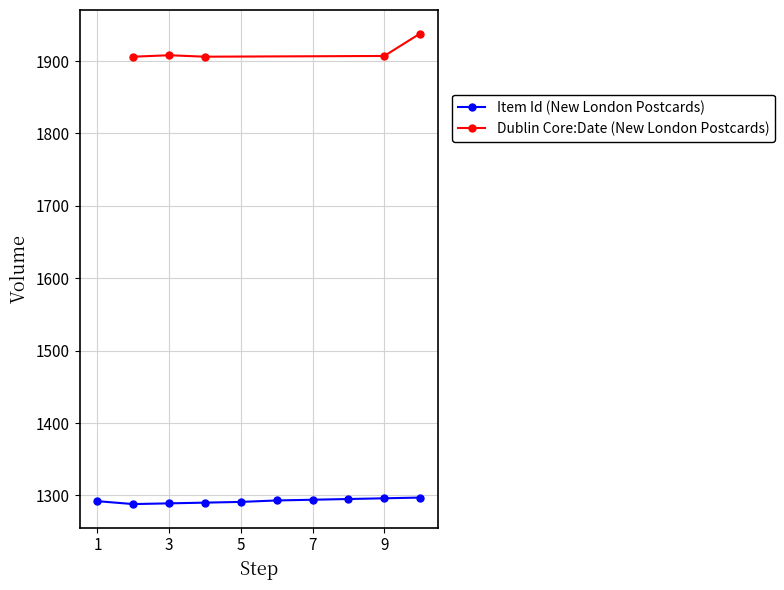

What is the lowest value of the Item Id (New London Postcards) series?

1288